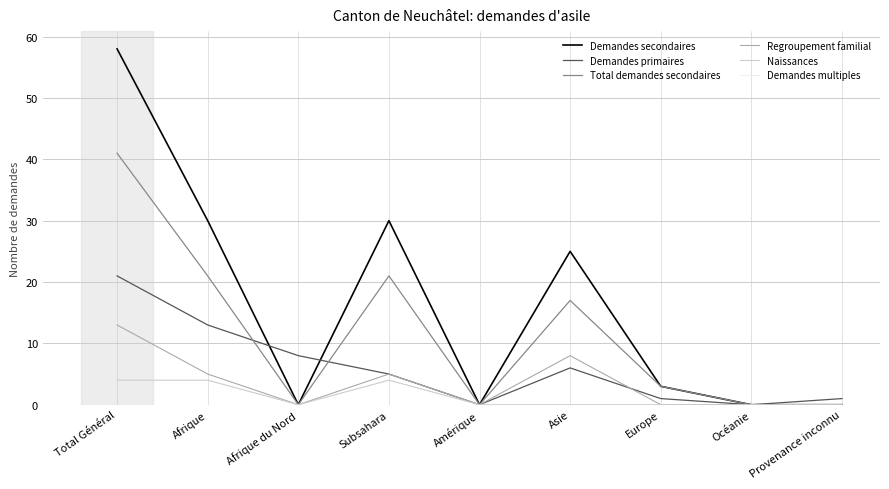

The value of Naissances at Afrique du Nord is 0. True or false?

True